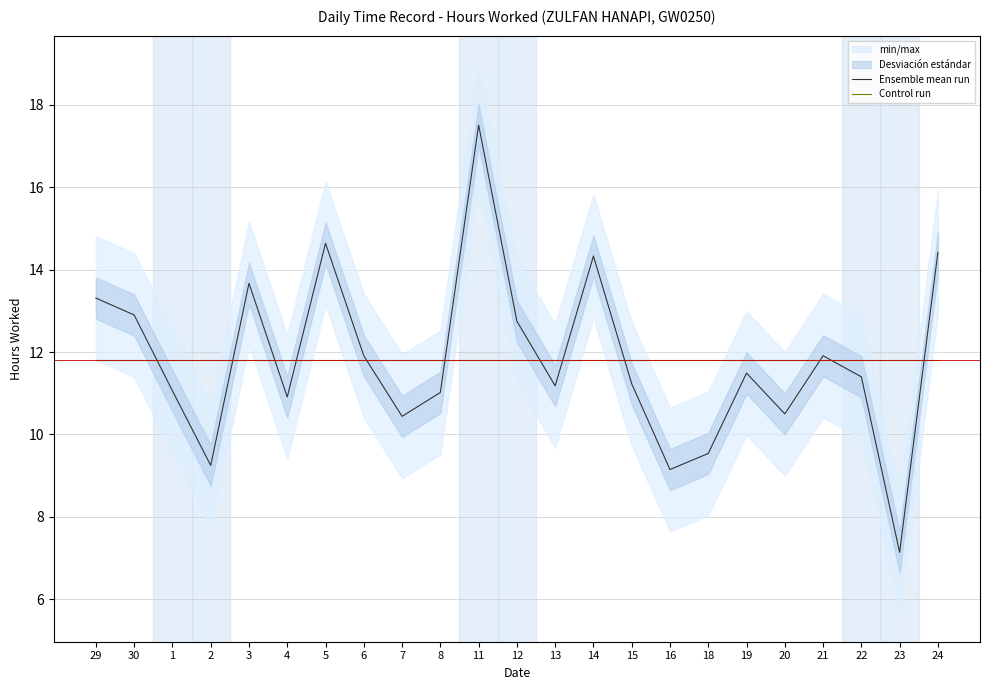

Is it true that Control run equals 11.8 at 15?

True